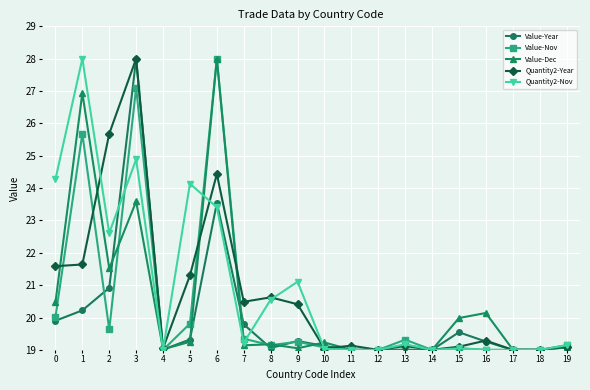

What is the difference between the highest and lowest values at 5?

4.9